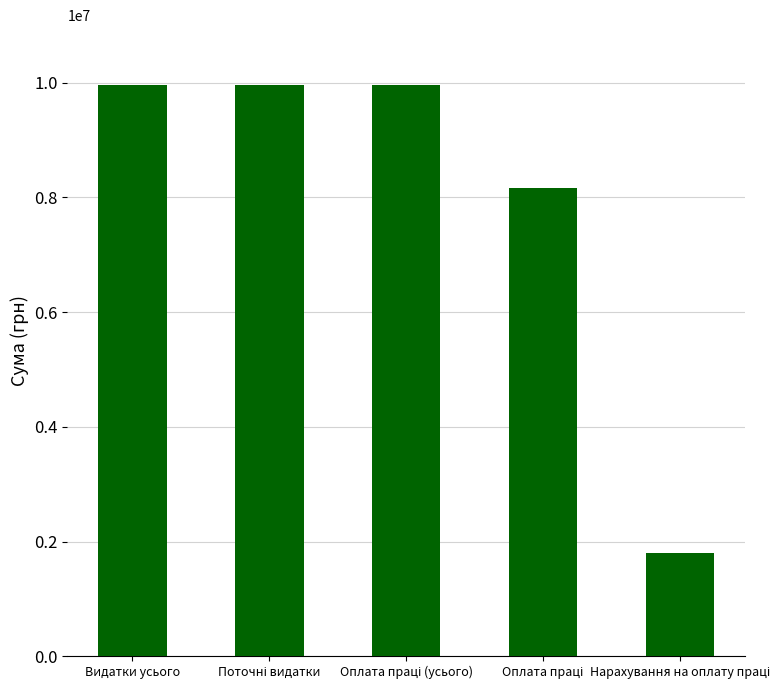

Count the values in the range 8160000 to 9952200.

4